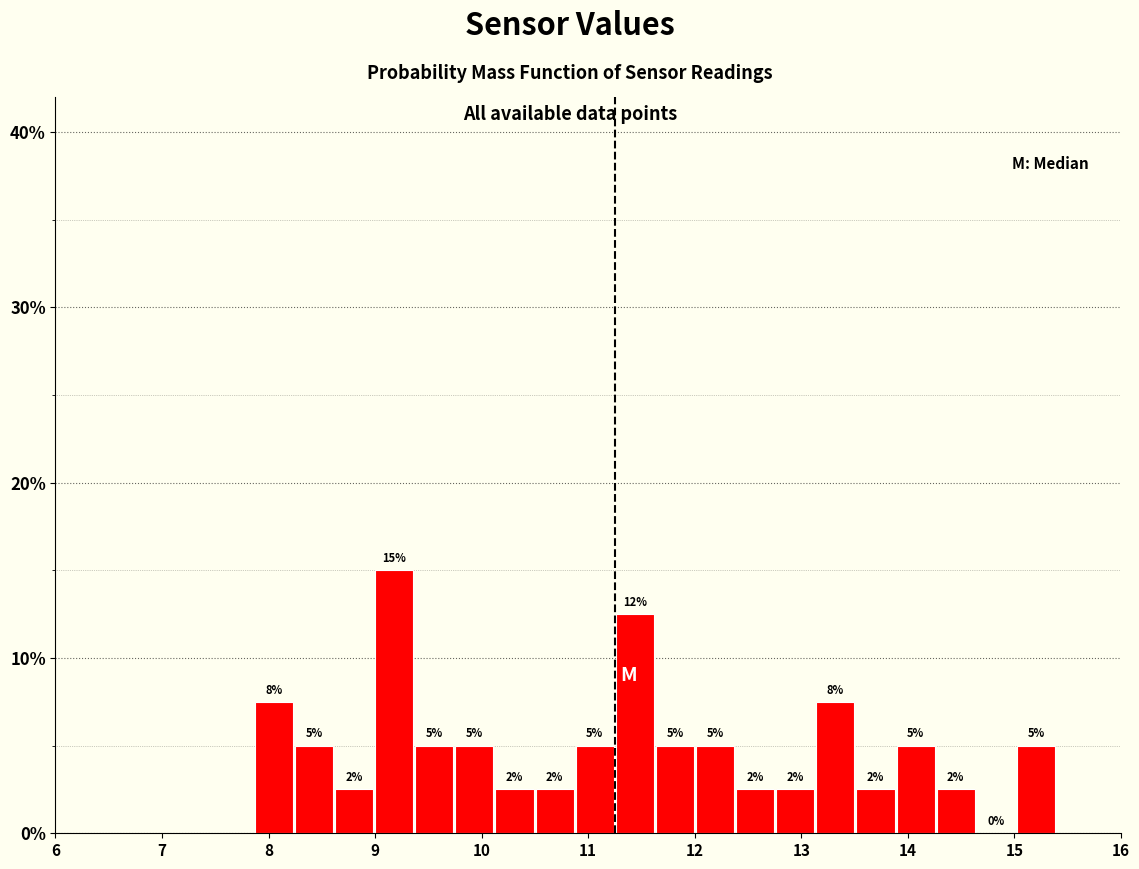

Around what value on the x-axis is the tallest bar? Give the approximate position of its centre, as read against the axis.

9.2